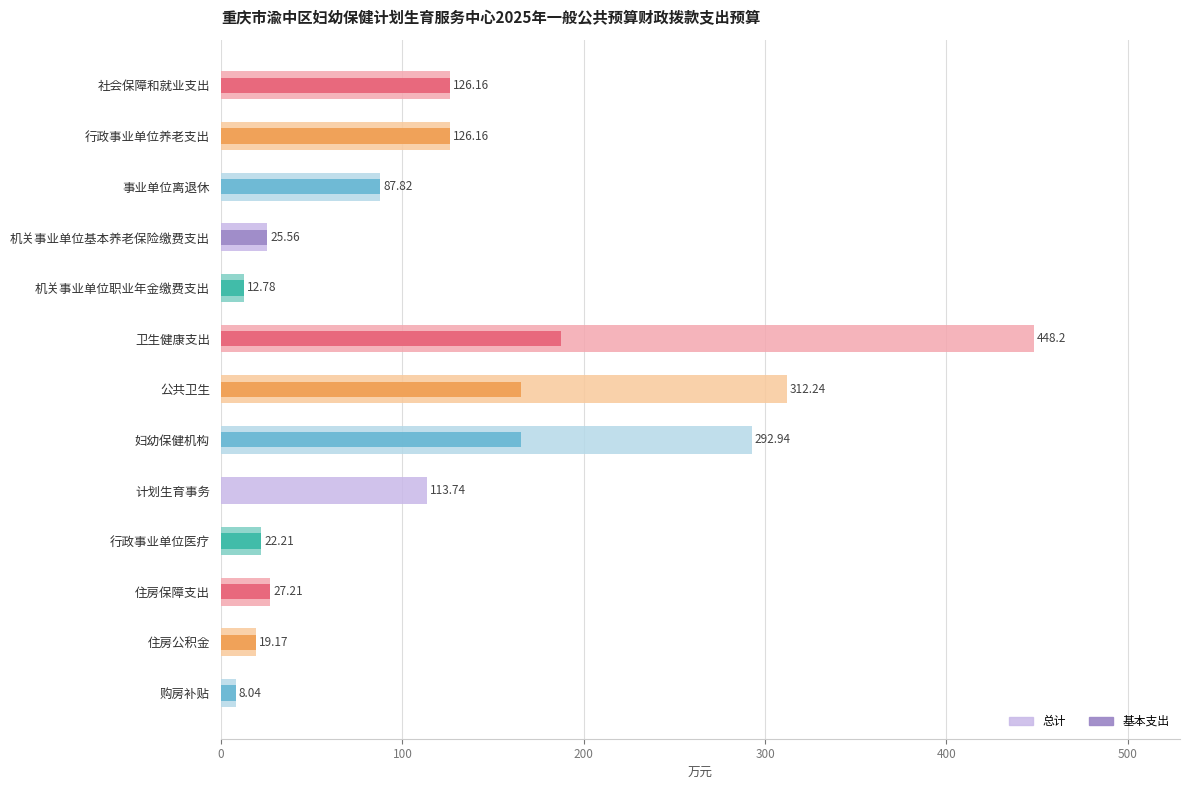

True or false: 总计 has a value of 217.6 at 社会保障和就业支出.

False